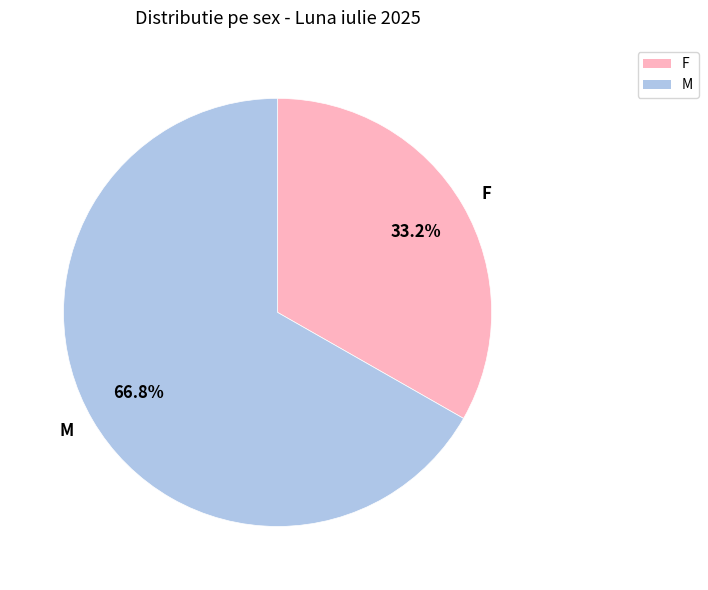

Which category has the smallest portion of the pie?

F